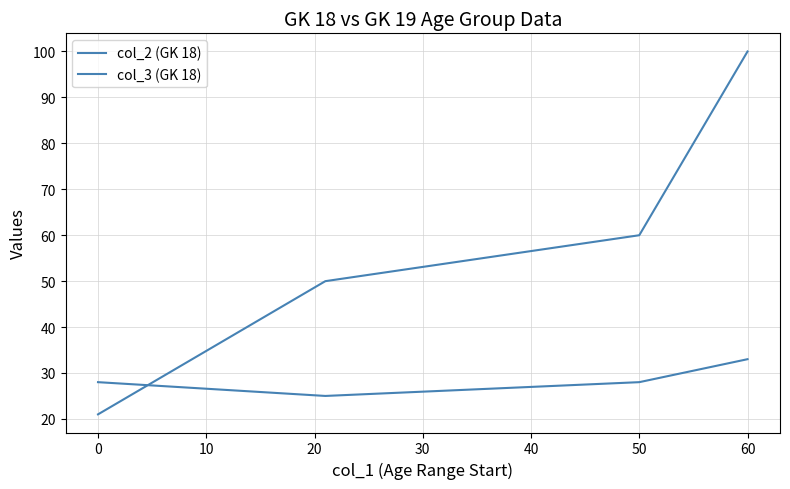

How many values in the col_2 (GK 18) series exceed 59?

2